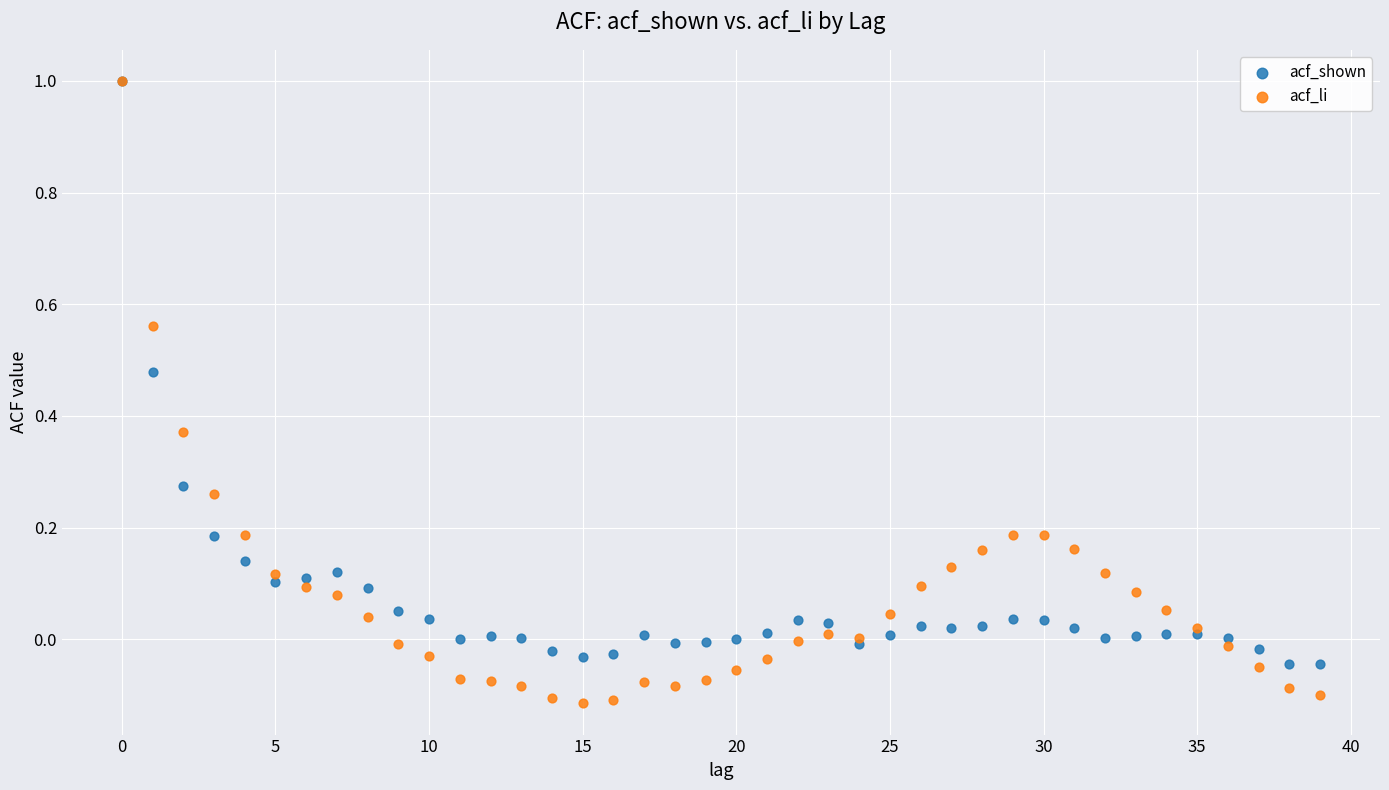

What are all the series names shown in the legend?

acf_shown, acf_li